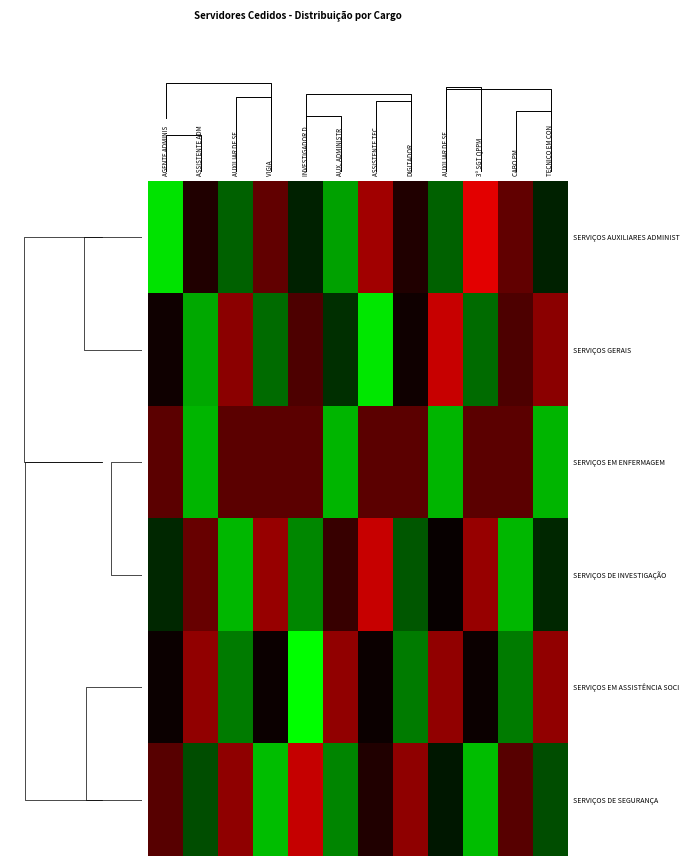

Which category has the lowest value in the SERVIÇOS DE INVESTIGAÇÃO series?

ASSISTENTE TEC